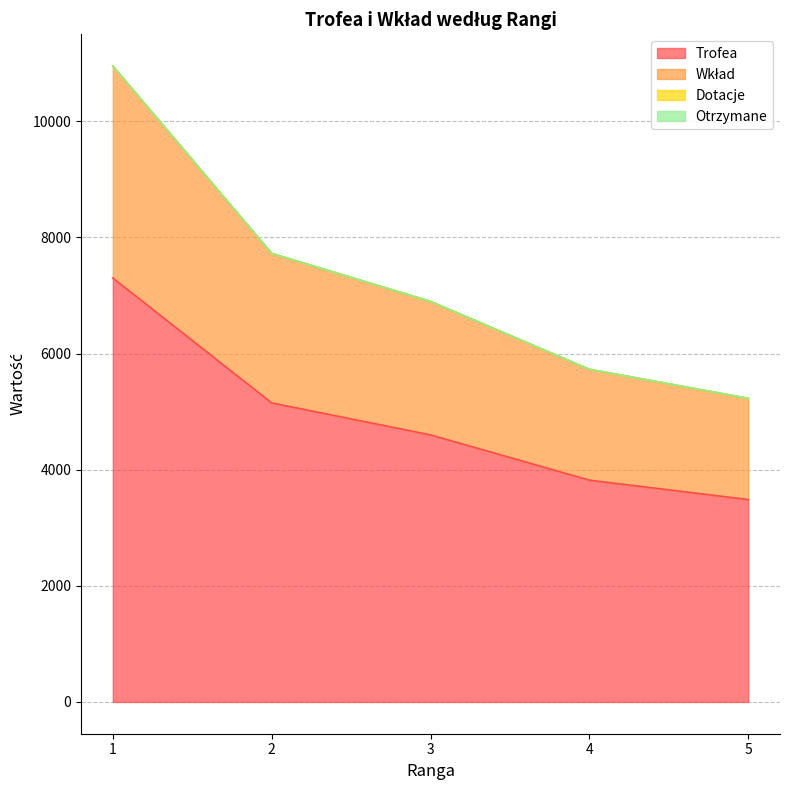

Is it true that Trofea equals 3486 at 5?

True